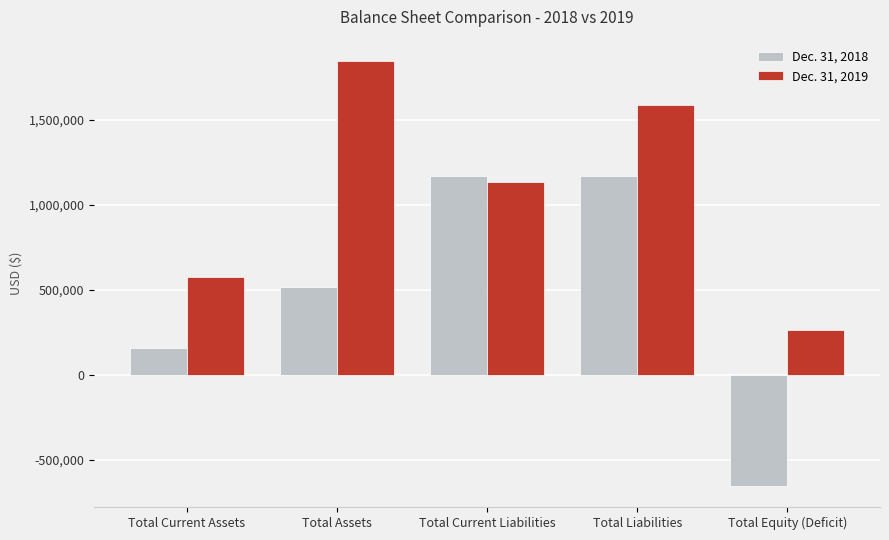

Reading left to right, transcribe all the data shown in this chart.

Dec. 31, 2018: Total Current Assets=156696	Total Assets=517629	Total Current Liabilities=1169760	Total Liabilities=1169760	Total Equity (Deficit)=-652131
Dec. 31, 2019: Total Current Assets=574168	Total Assets=1847264	Total Current Liabilities=1132619	Total Liabilities=1585870	Total Equity (Deficit)=261394